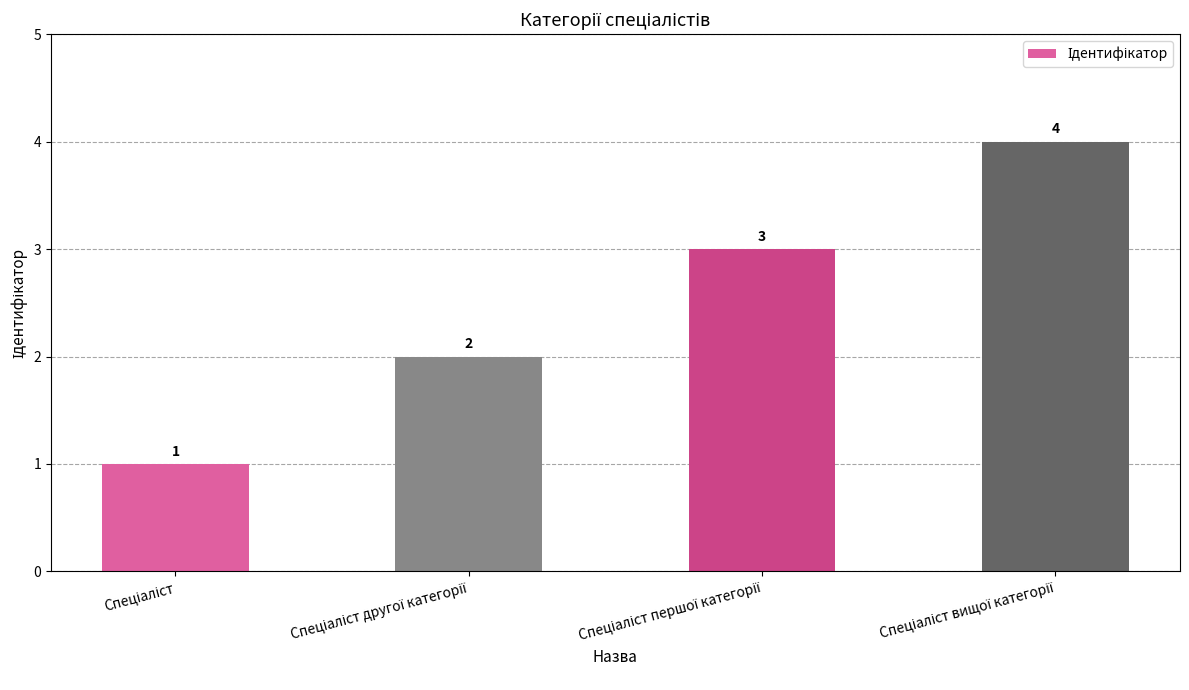

What is the maximum value shown in the chart?

4